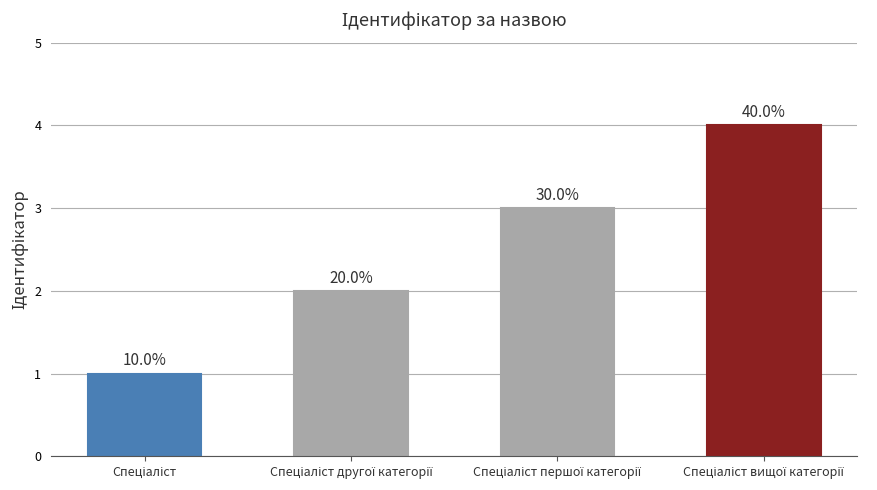

List the labels in order of value, largest first.

Спеціаліст вищої категорії, Спеціаліст першої категорії, Спеціаліст другої категорії, Спеціаліст